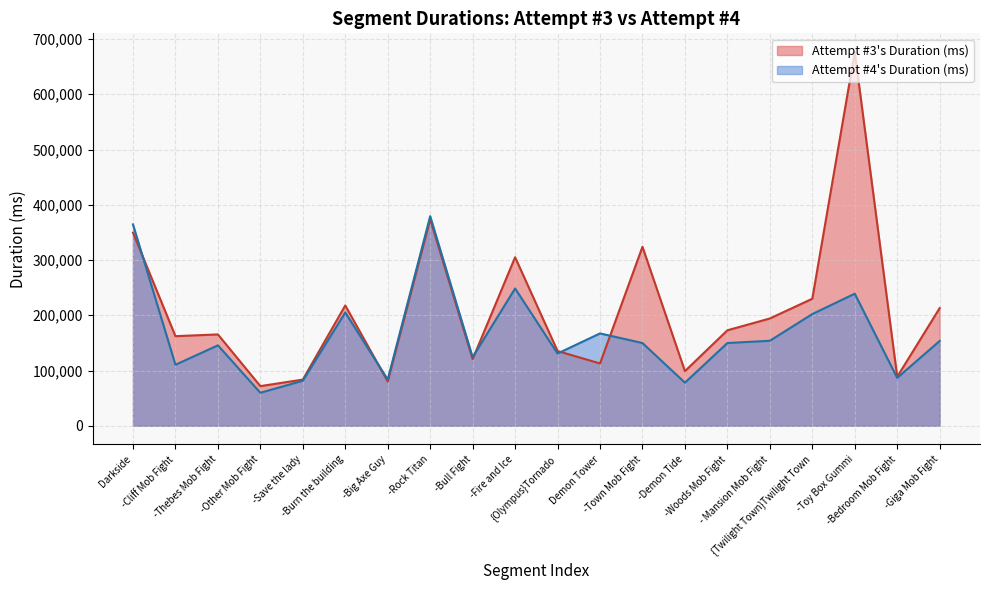

Where is Attempt #4's Duration (ms) nearest to the value 219527?

-Burn the building